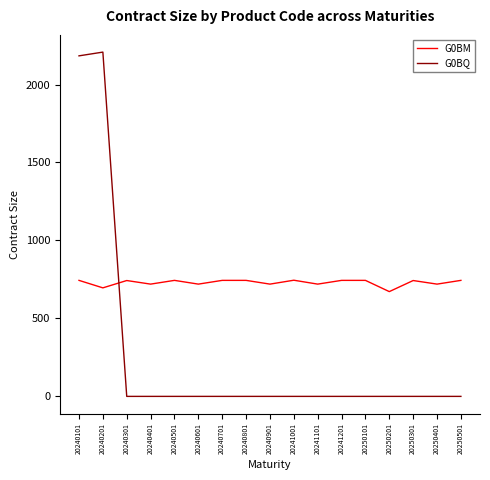

True or false: G0BM has a value of 744 at 20241201.

True